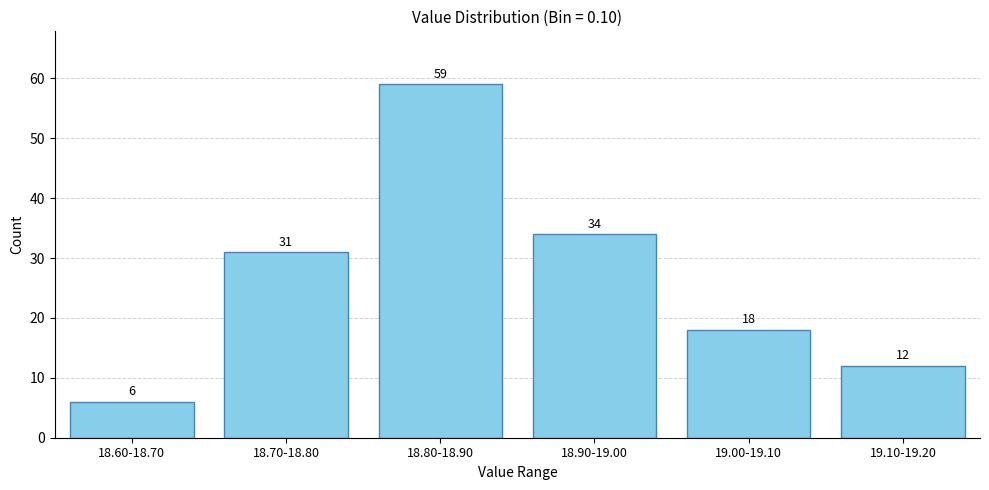

Reading left to right, list all the values displayed in this chart.

6	31	59	34	18	12